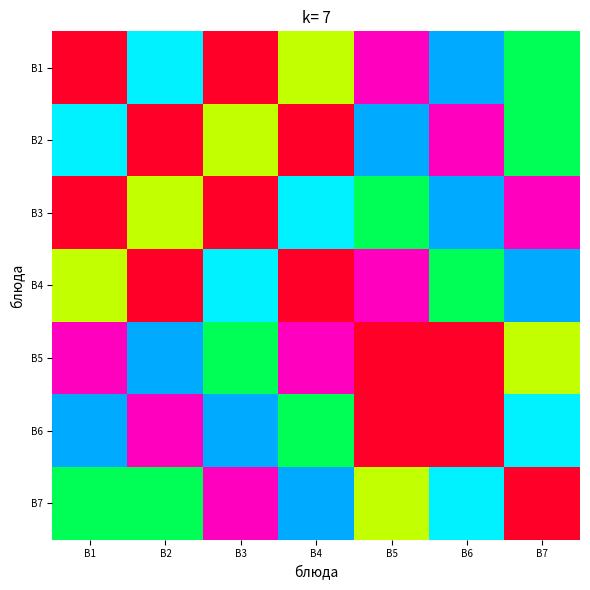

Between B3 and B2, which is larger?

B3